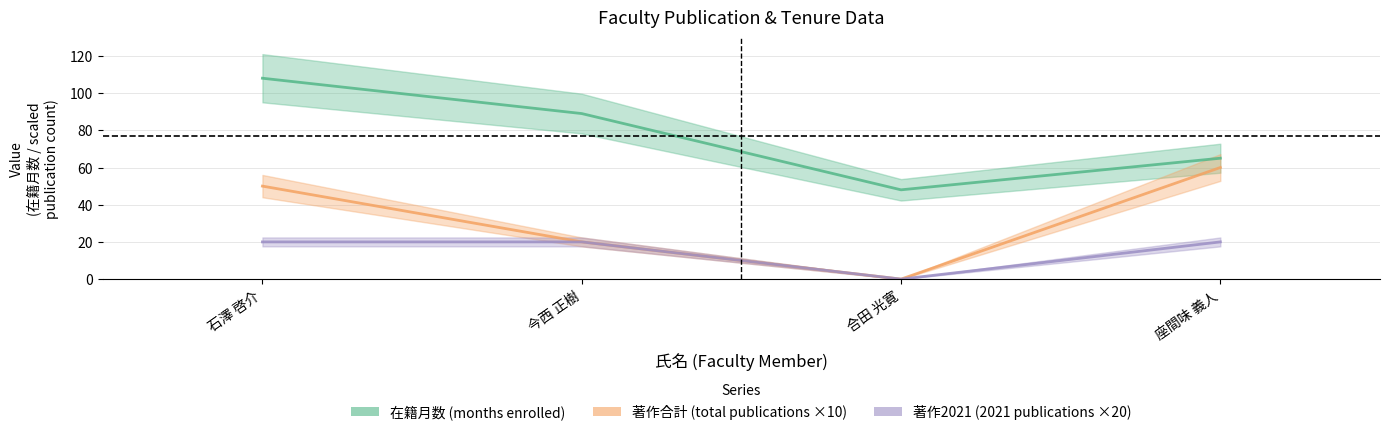

How many data points does each series have?

4